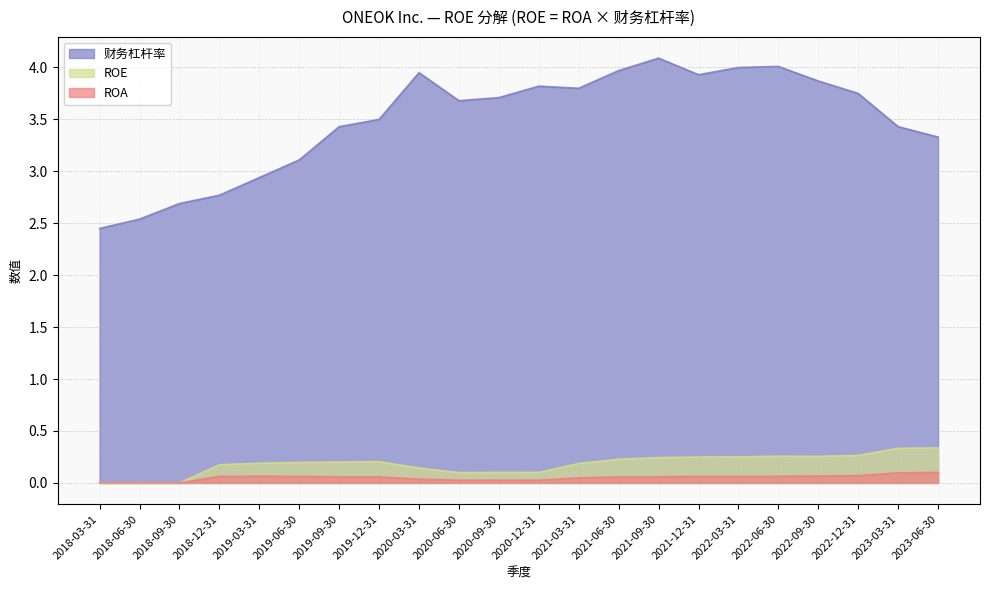

Does the chart display data point markers on the line(s)?

No